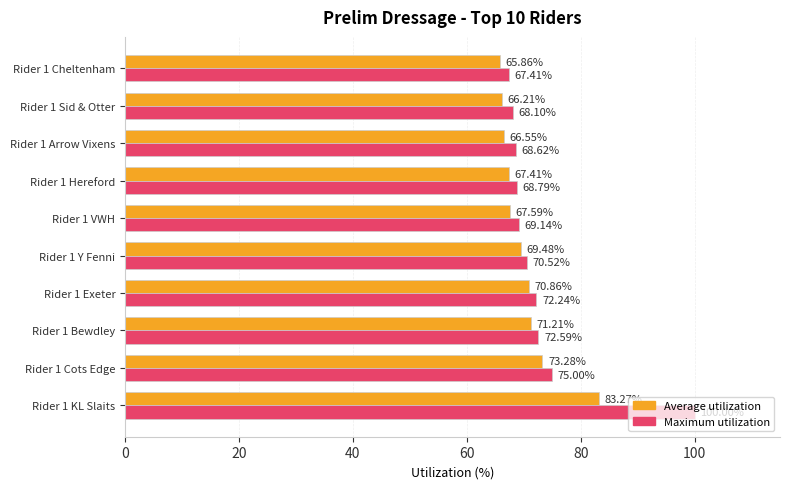

How many data points in Average utilization are less than 69?

5